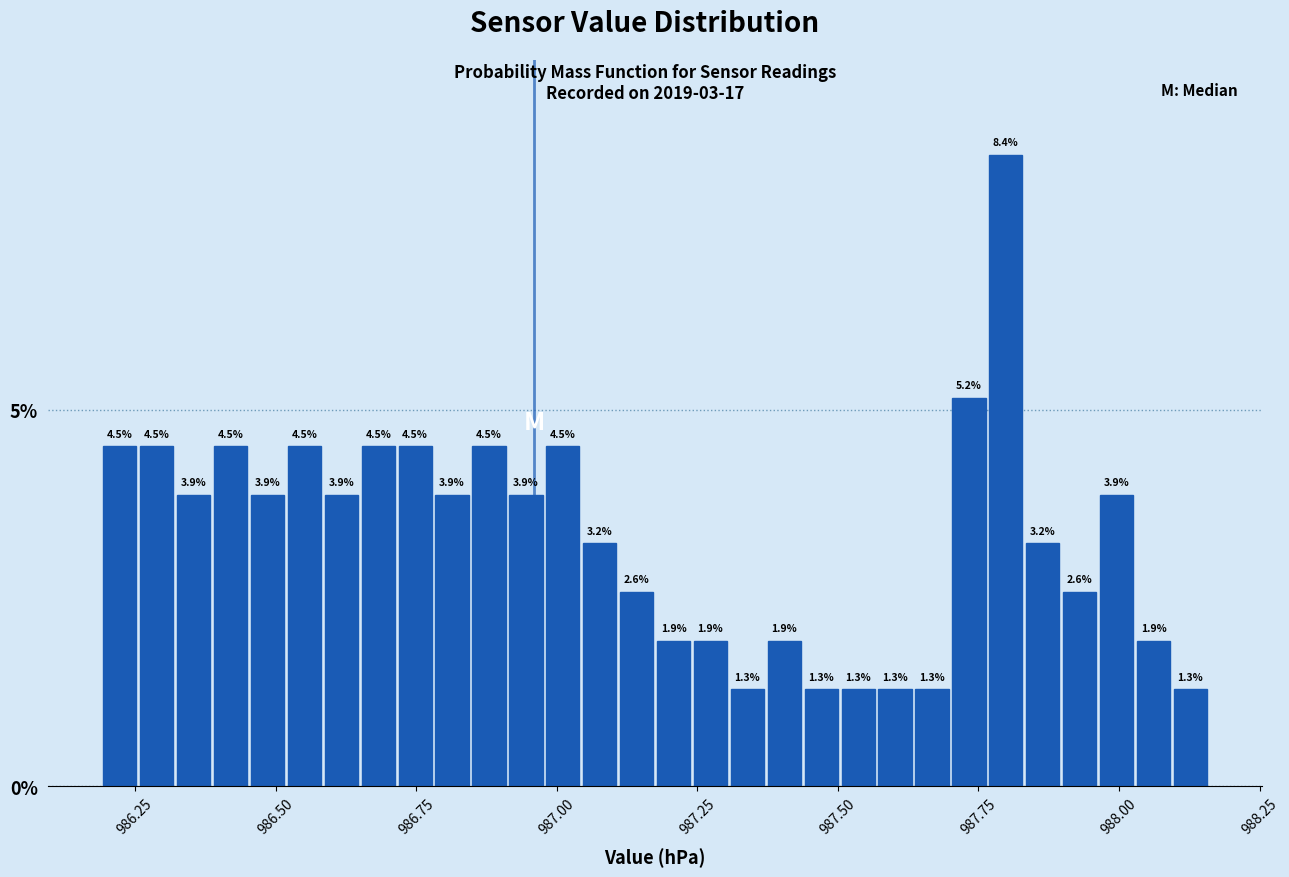

Read against the x-axis, roughly where is the centre of the tallest bar?

987.80